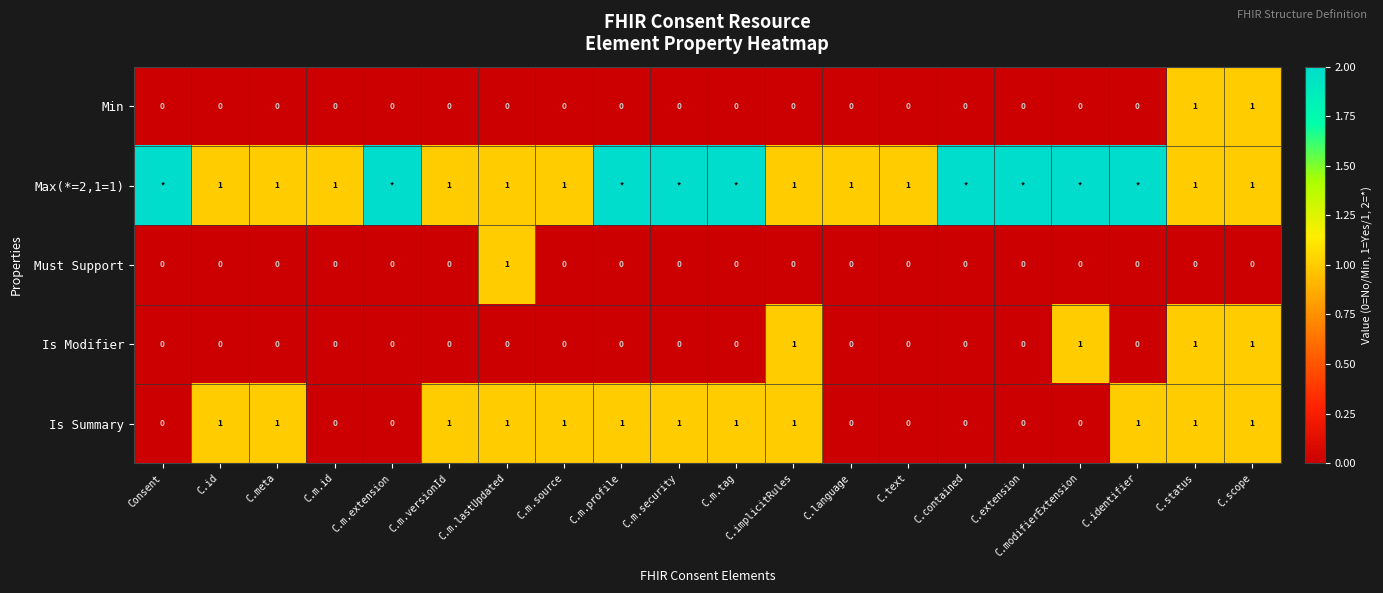

At which category is the sum across all series the highest?

C.status